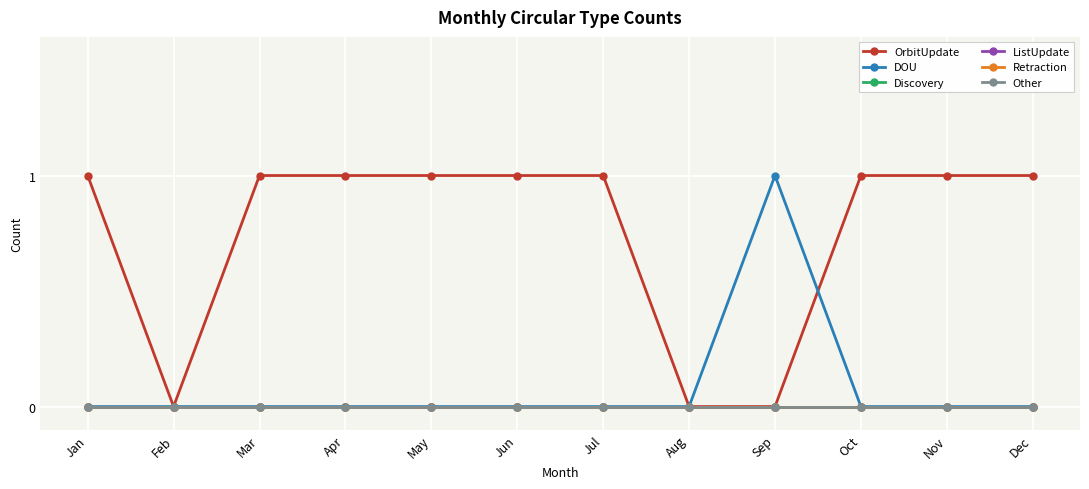

Reading right to left, what are all the values shown in this chart?

OrbitUpdate: Dec=1	Nov=1	Oct=1	Sep=0	Aug=0	Jul=1	Jun=1	May=1	Apr=1	Mar=1	Feb=0	Jan=1
DOU: Dec=0	Nov=0	Oct=0	Sep=1	Aug=0	Jul=0	Jun=0	May=0	Apr=0	Mar=0	Feb=0	Jan=0
Discovery: Dec=0	Nov=0	Oct=0	Sep=0	Aug=0	Jul=0	Jun=0	May=0	Apr=0	Mar=0	Feb=0	Jan=0
ListUpdate: Dec=0	Nov=0	Oct=0	Sep=0	Aug=0	Jul=0	Jun=0	May=0	Apr=0	Mar=0	Feb=0	Jan=0
Retraction: Dec=0	Nov=0	Oct=0	Sep=0	Aug=0	Jul=0	Jun=0	May=0	Apr=0	Mar=0	Feb=0	Jan=0
Other: Dec=0	Nov=0	Oct=0	Sep=0	Aug=0	Jul=0	Jun=0	May=0	Apr=0	Mar=0	Feb=0	Jan=0